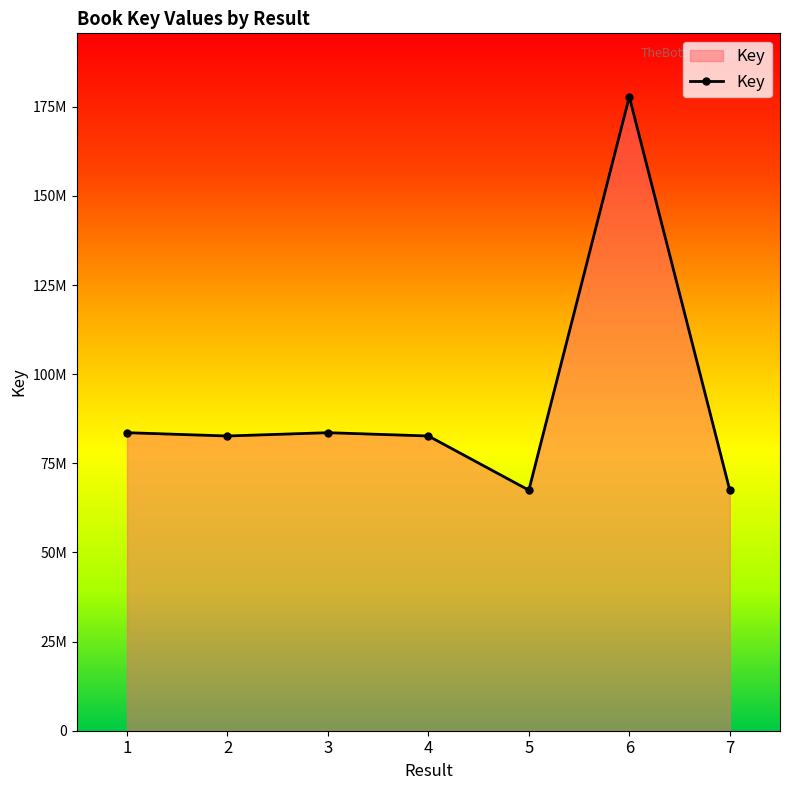

Where is the first local maximum?

3